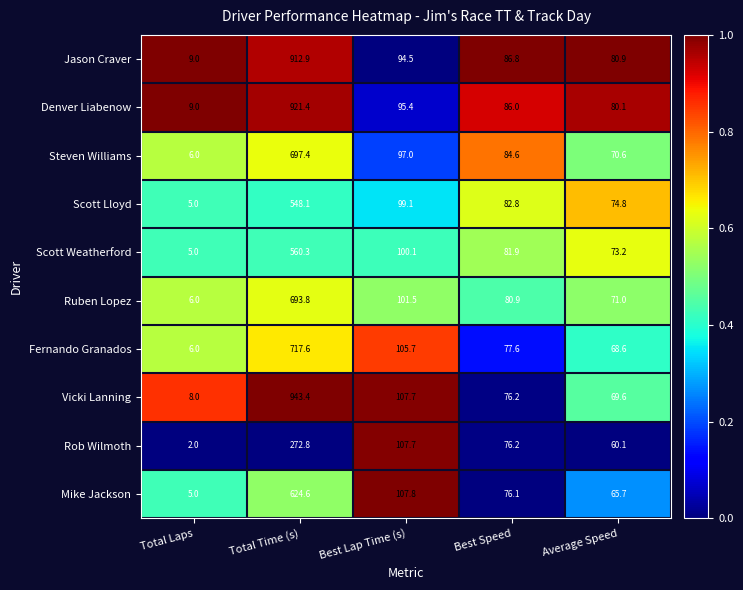

The value of Vicki Lanning at Best Speed is 120.0. True or false?

False